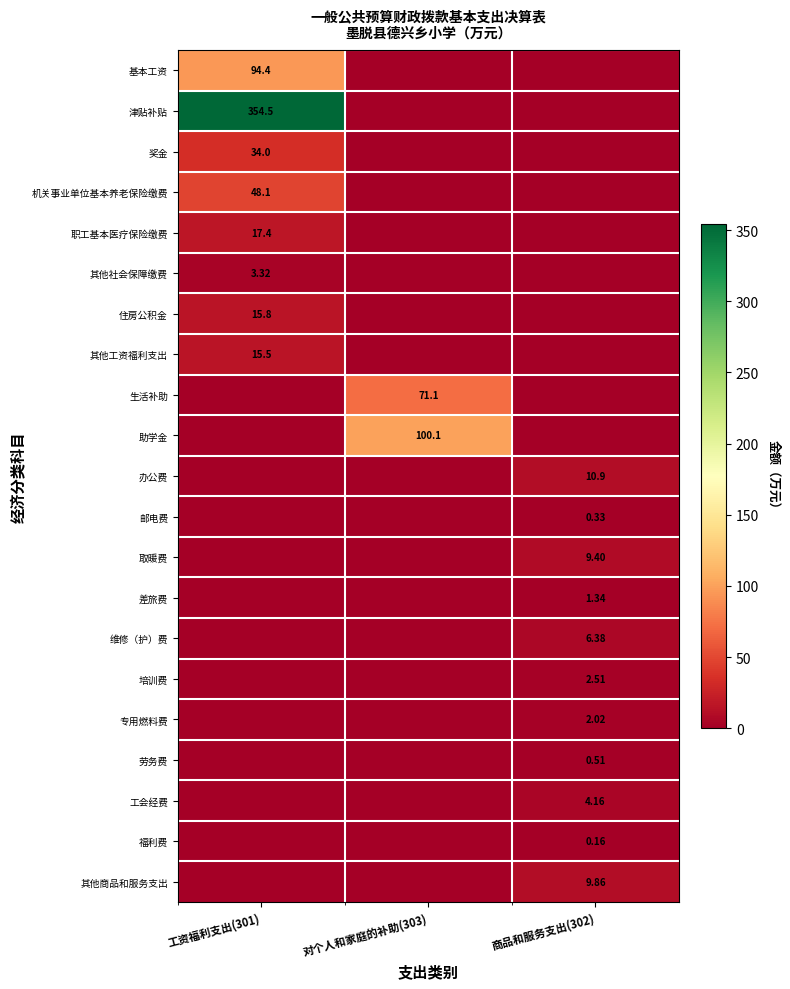

How many categories are shown in the chart?

3